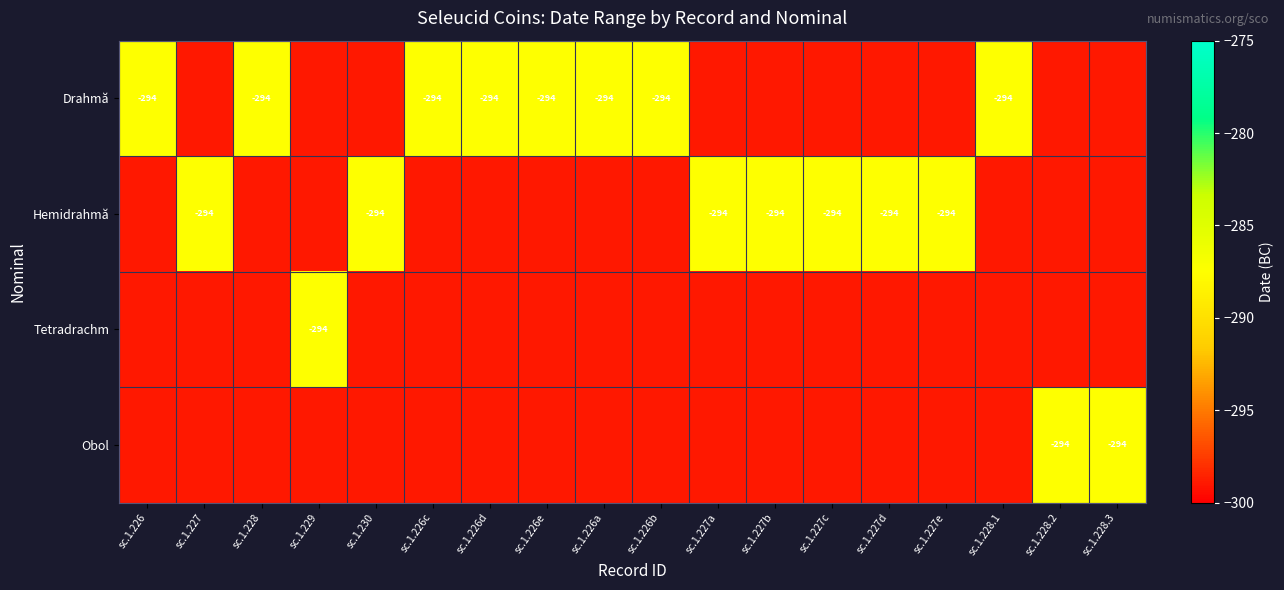

Is it true that Hemidrahmă equals -82 at sc.1.227d?

False